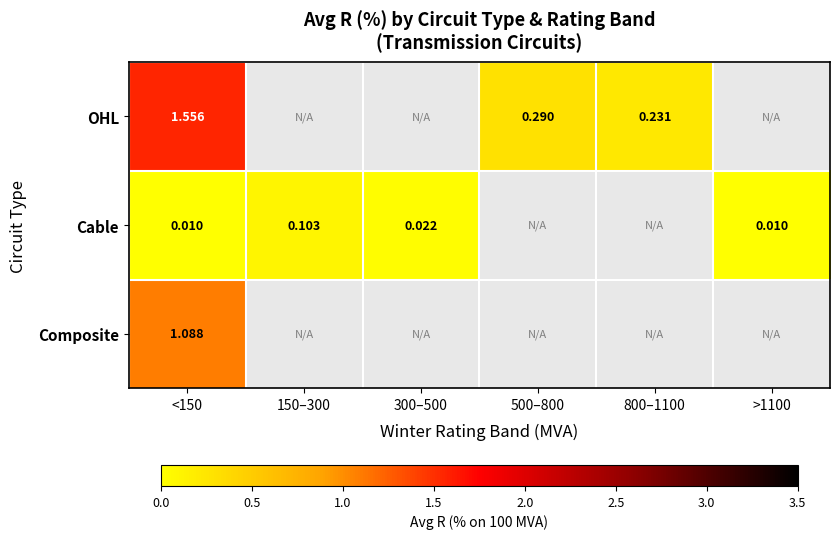

How many positive values does the Composite series have?

1